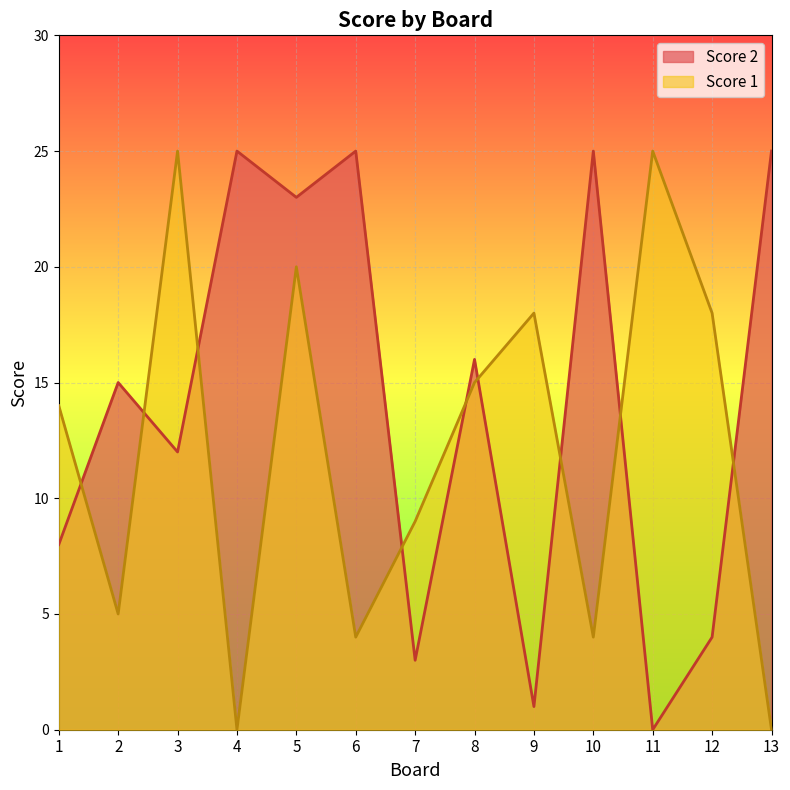

What is the sum of all Score 1 values?

157